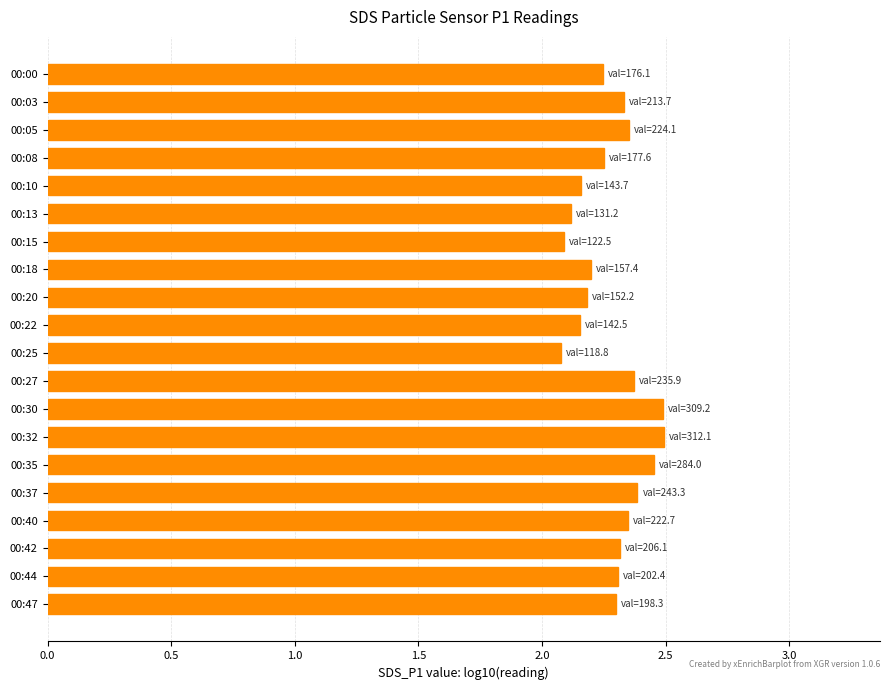

What is the value of the 6th bar from the top?

2.1